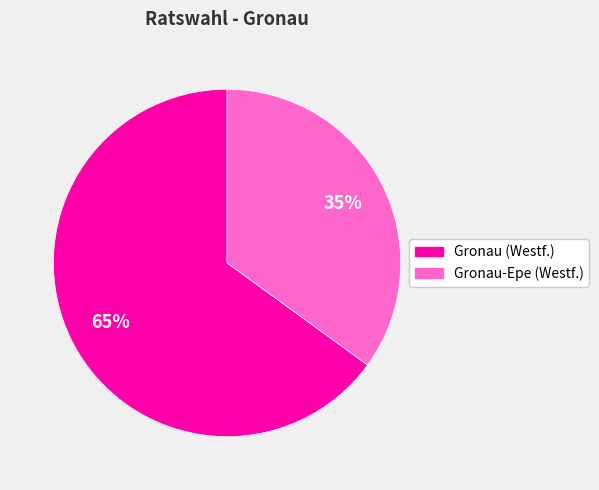

To the nearest percent, what is the difference between the largest and smallest slice percentages?

30%